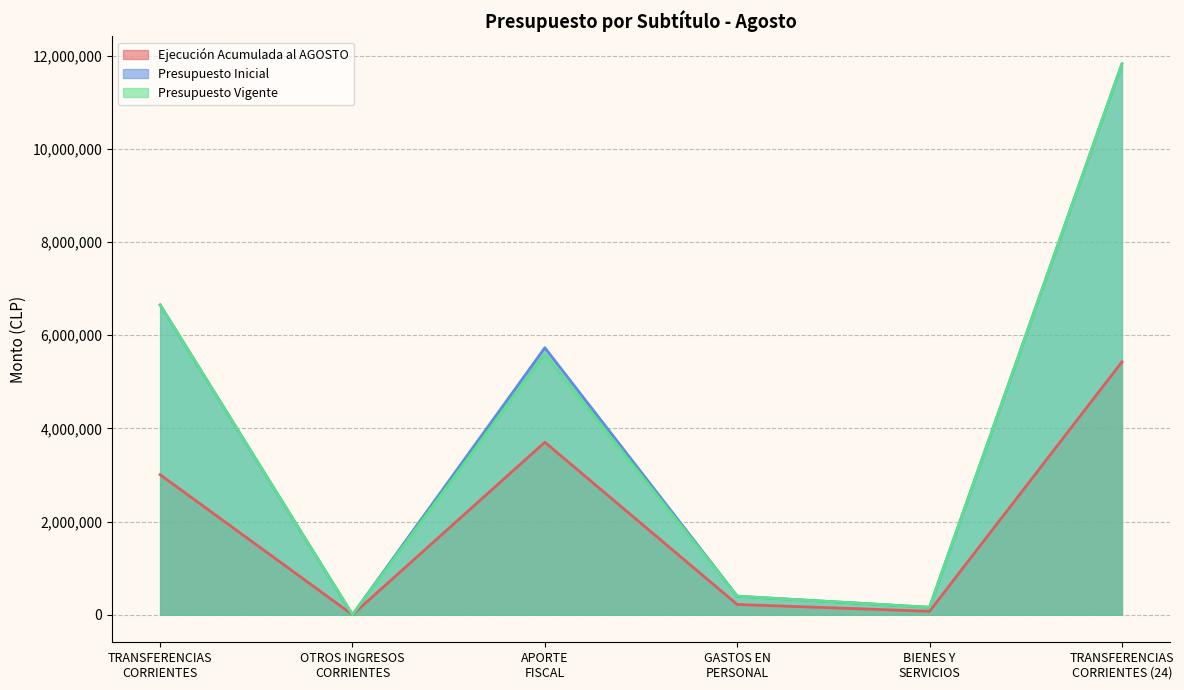

What is the smallest value displayed?

30